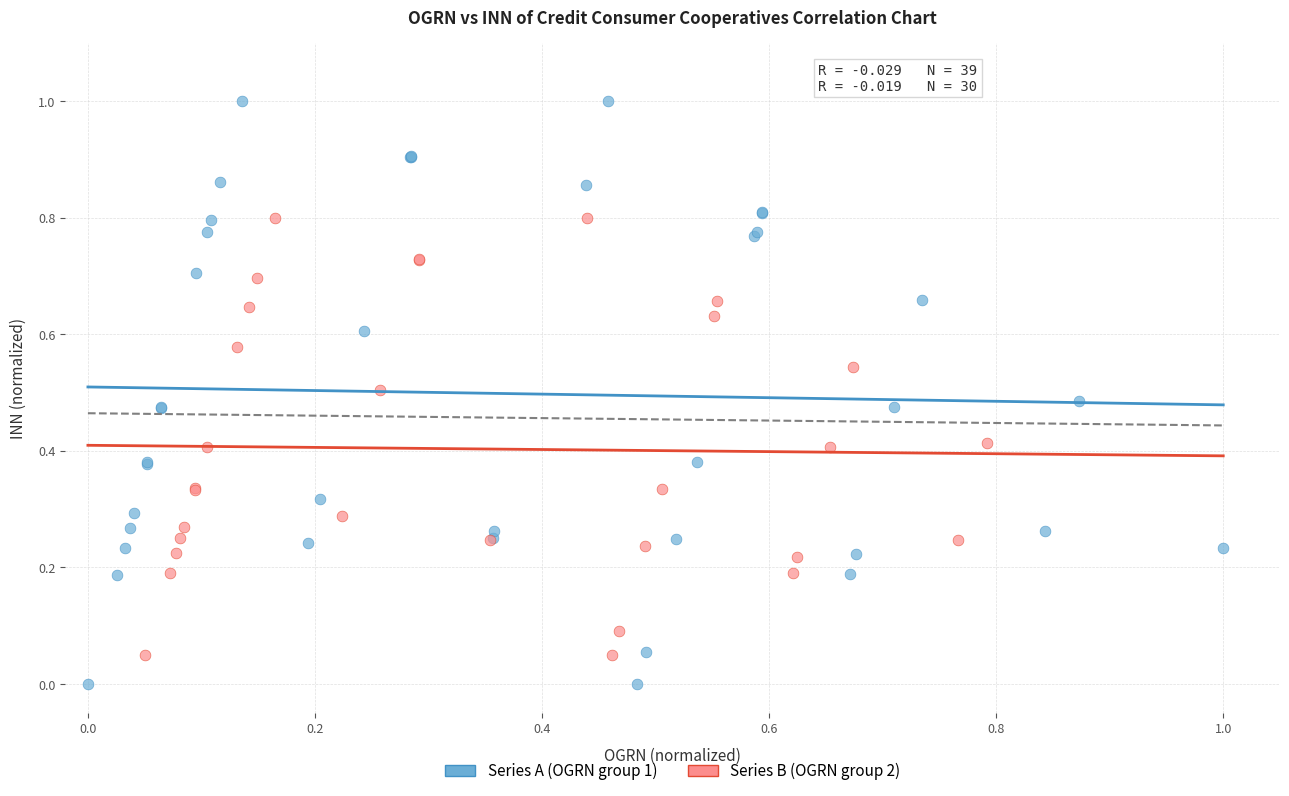

Which series has the widest spread of Y values?

Series A (OGRN group 1)